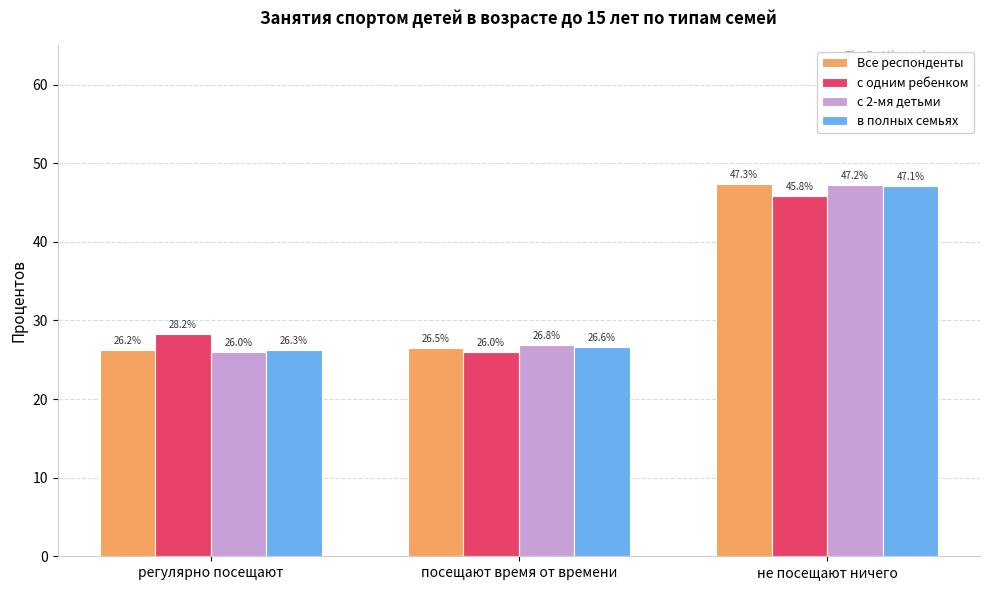

Rank the series by their maximum value, from highest to lowest.

Все респонденты, с 2-мя детьми, в полных семьях, с одним ребенком